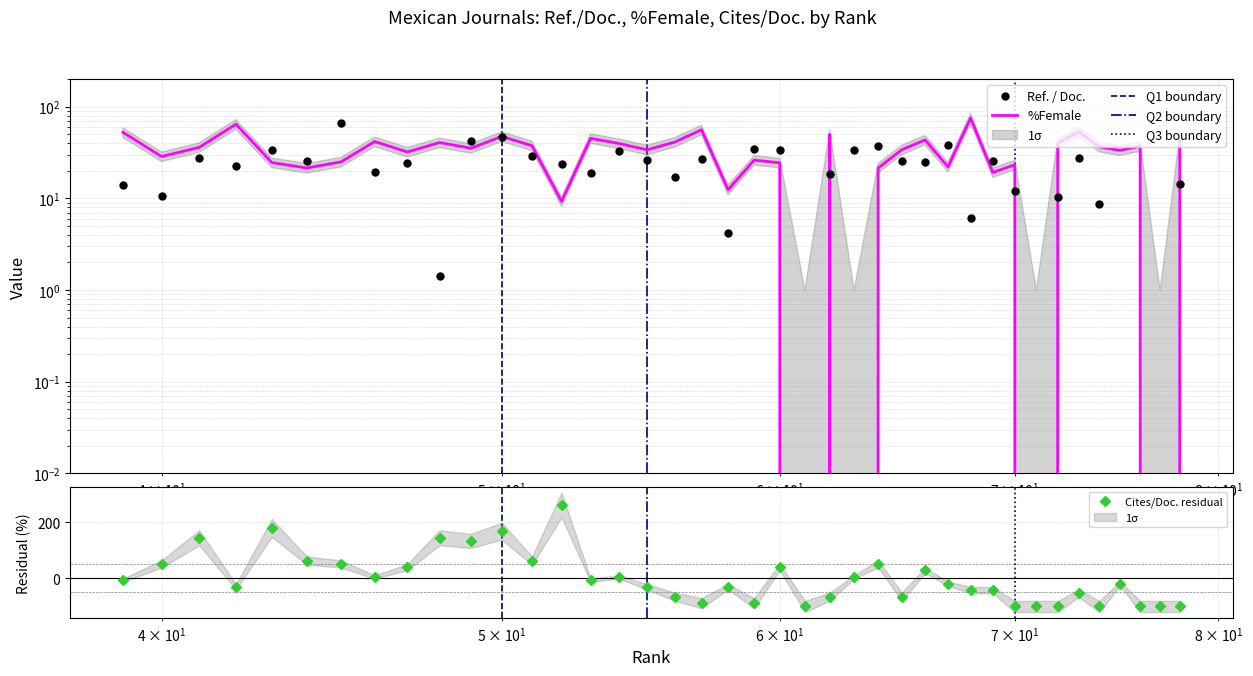

Rank the series by their average value, from highest to lowest.

%Female, Ref. / Doc., Cites / Doc. (2years)